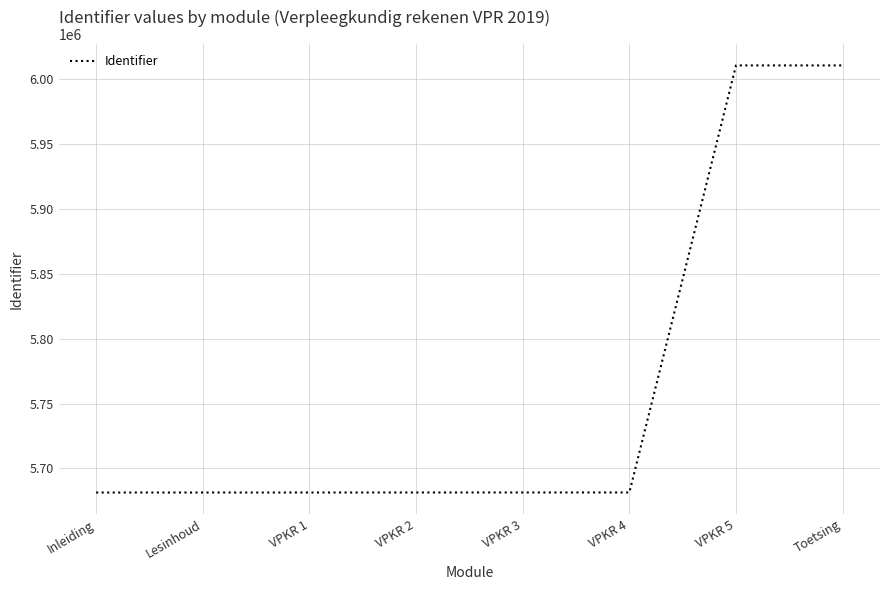

What is the approximate value at VPKR 2?

5681468